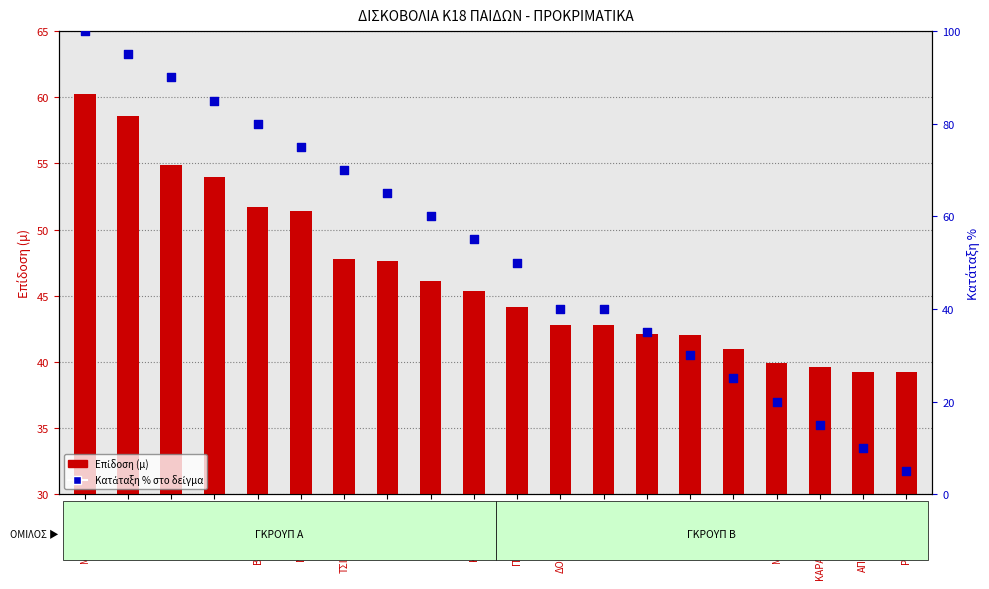

What is the total value across all series at ΖΑΡΑΓΚΑΣ?

52.8